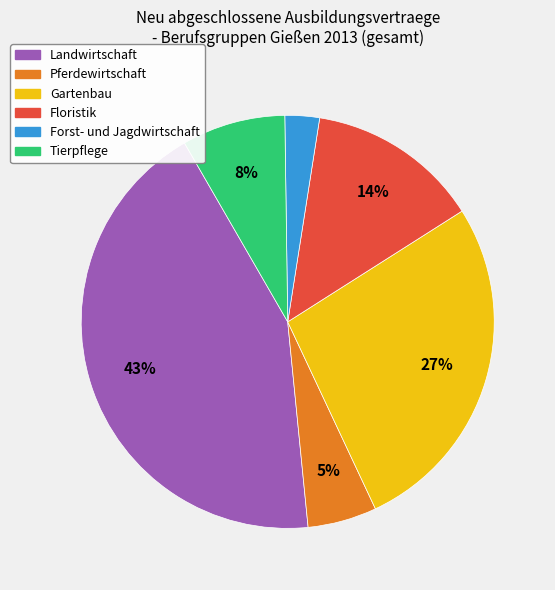

True or false: Pferdewirtschaft accounts for 5% of the total.

True